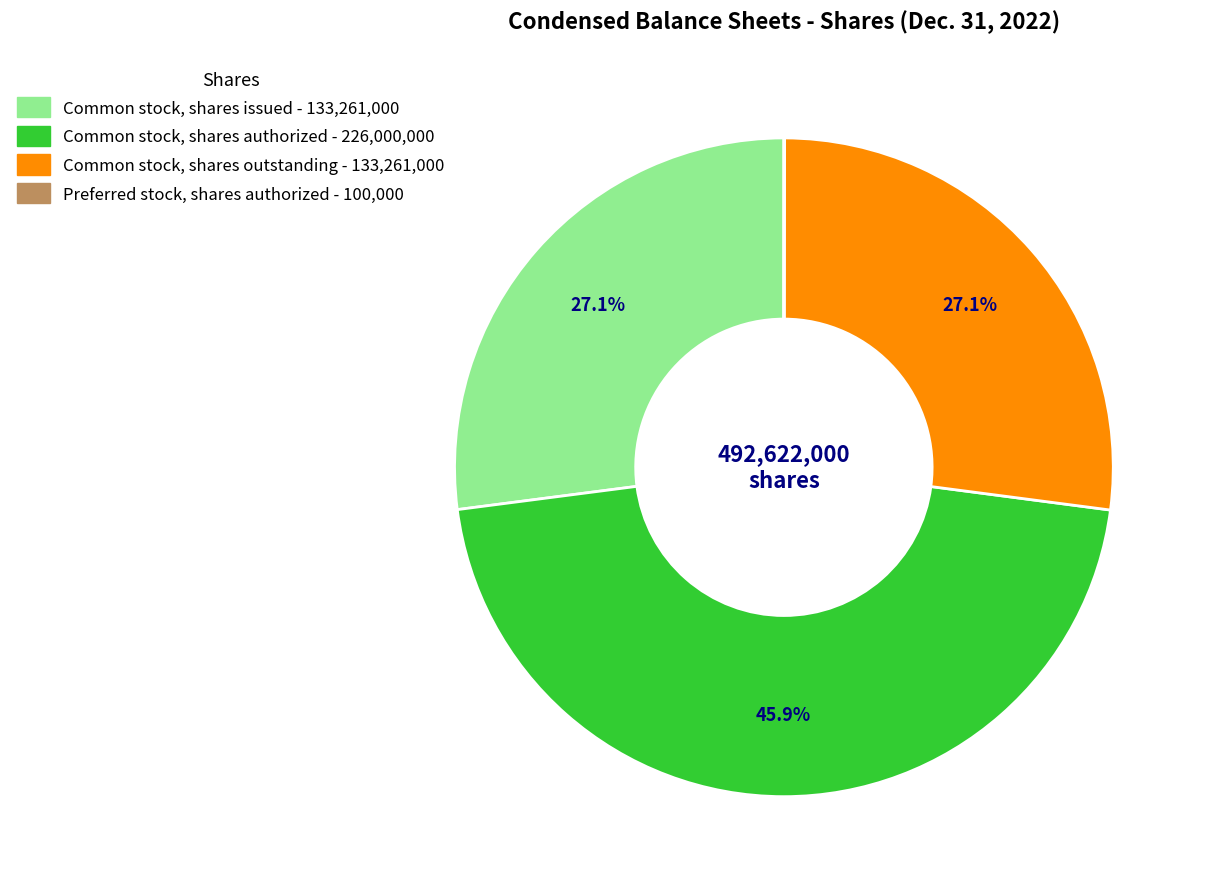

Does Common stock, shares issued represent more than half of the total?

No